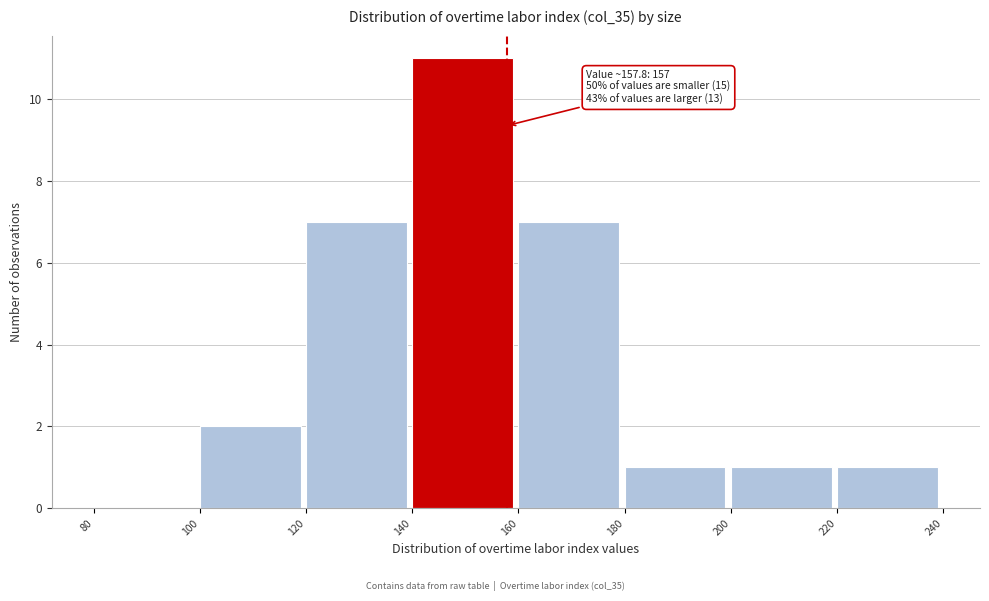

Over which range of the x-axis is the bar tallest?

140 to 160